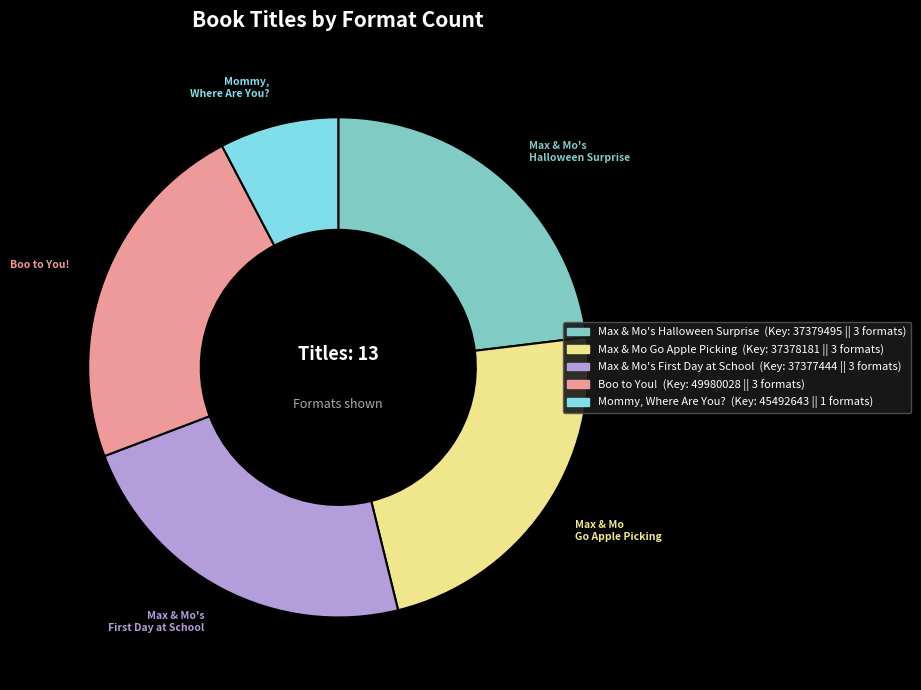

Approximately how many times larger is the value at Mommy, Where Are You? compared to Max & Mo Go Apple Picking?

0.3